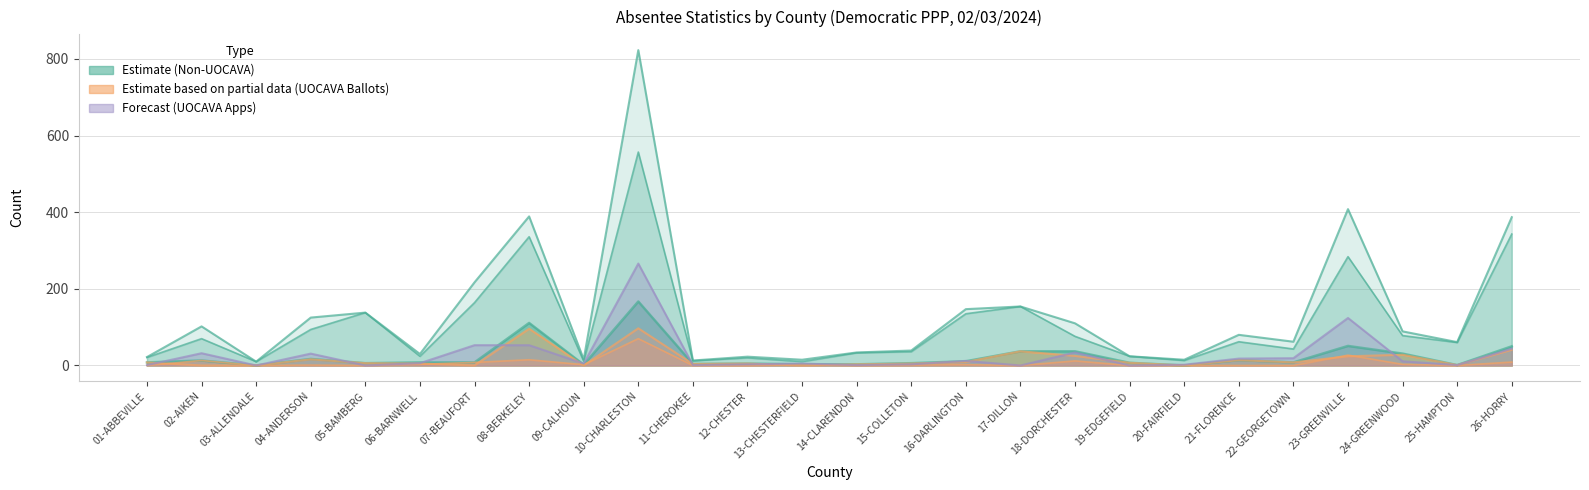

How many data points in Non-UOCAVA Ballots Returned are above 7?

12